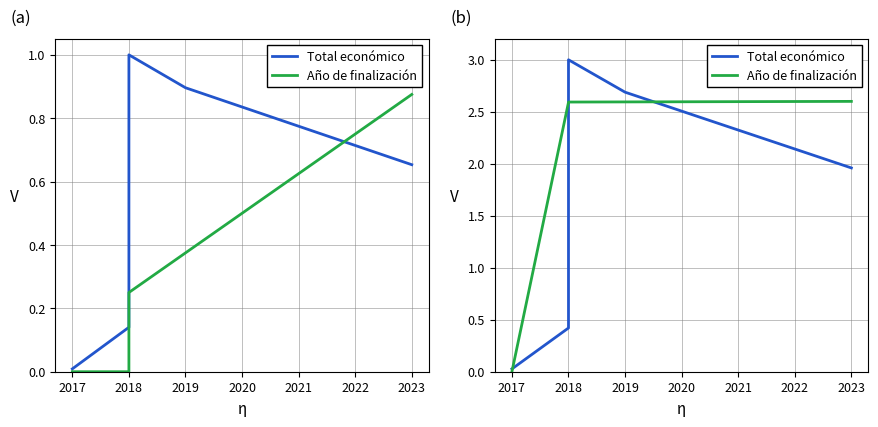

At which category does Total económico reach its first local peak?

2018